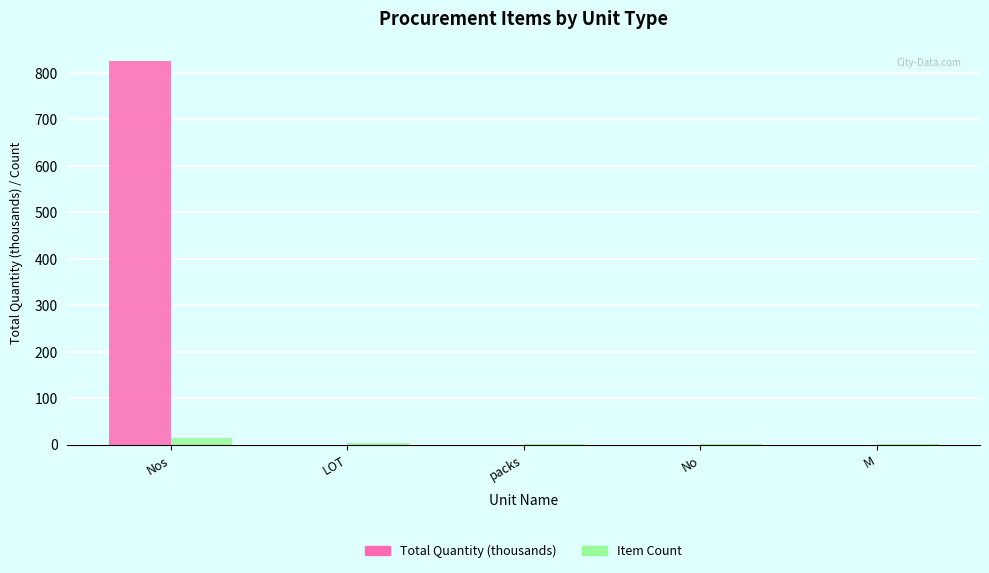

Which series has the largest total across all categories?

Total Quantity (thousands)